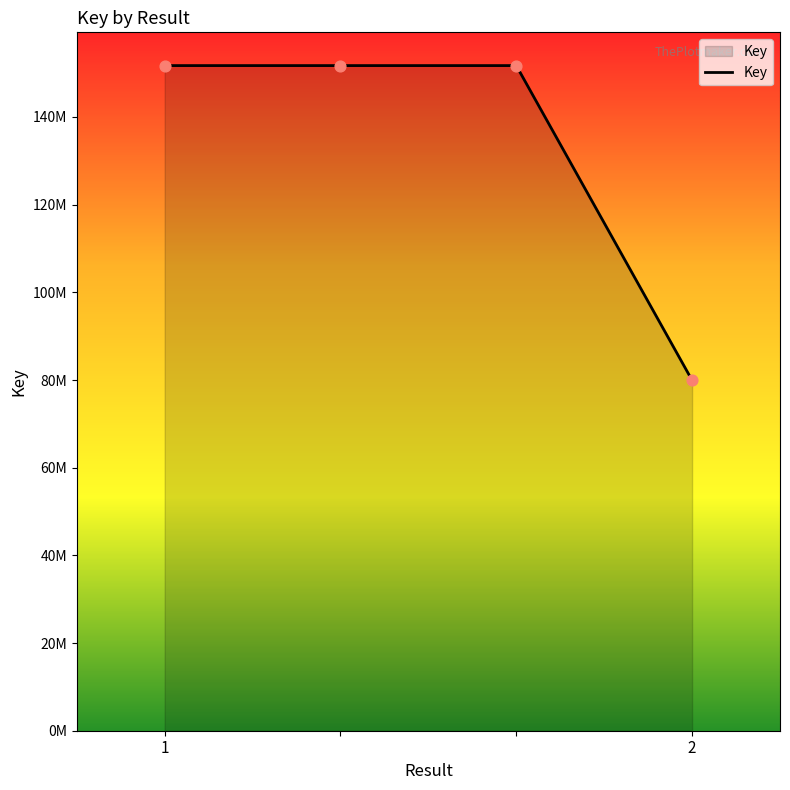

Does the chart have visible grid lines?

No